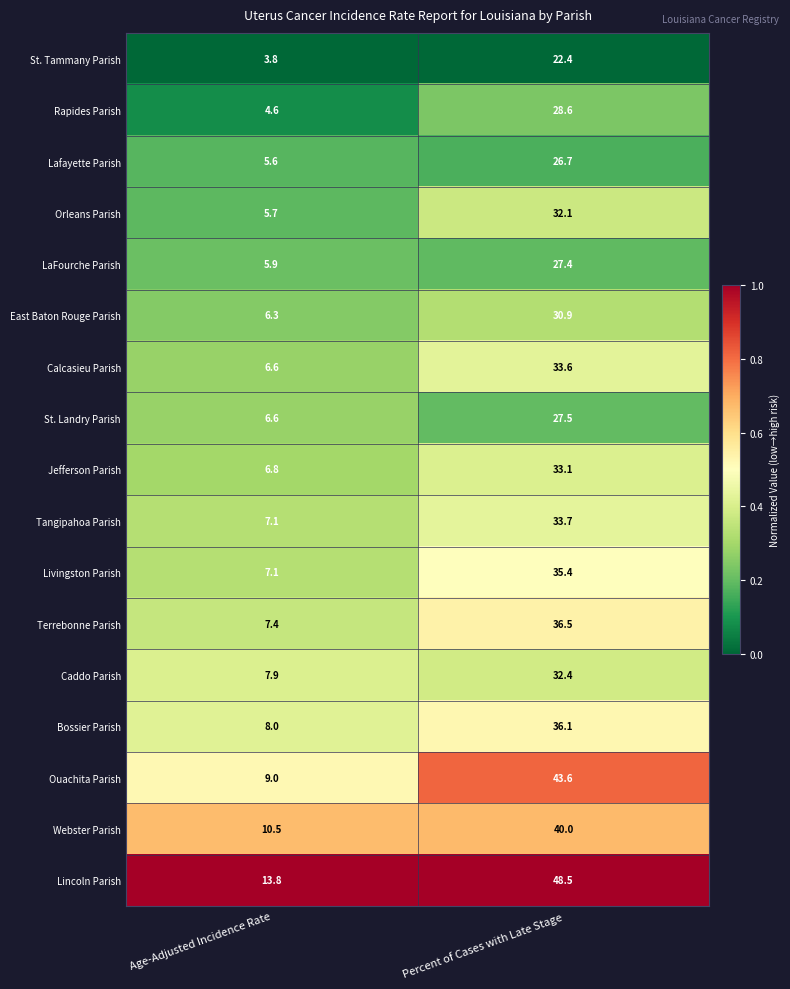

At which category is the sum across all series the highest?

Percent of Cases with Late Stage